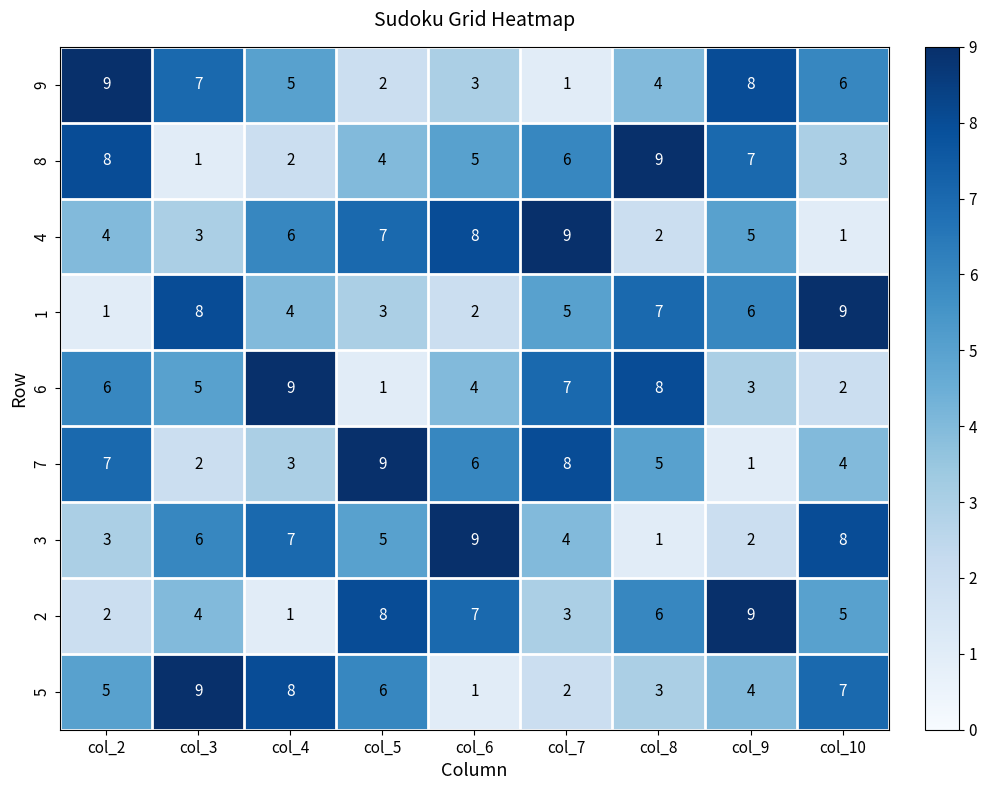

What is the minimum value shown in the chart?

1